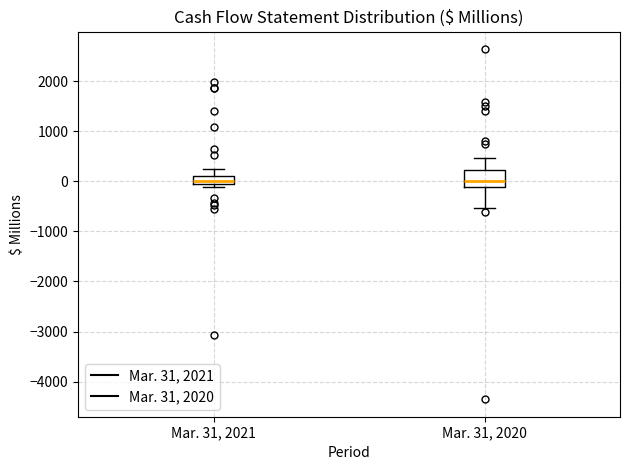

Where does the median line of the box for Mar. 31, 2021 sit on the y-axis? The values are not printed on the chart, so give them approximately, as read against the axis.

0